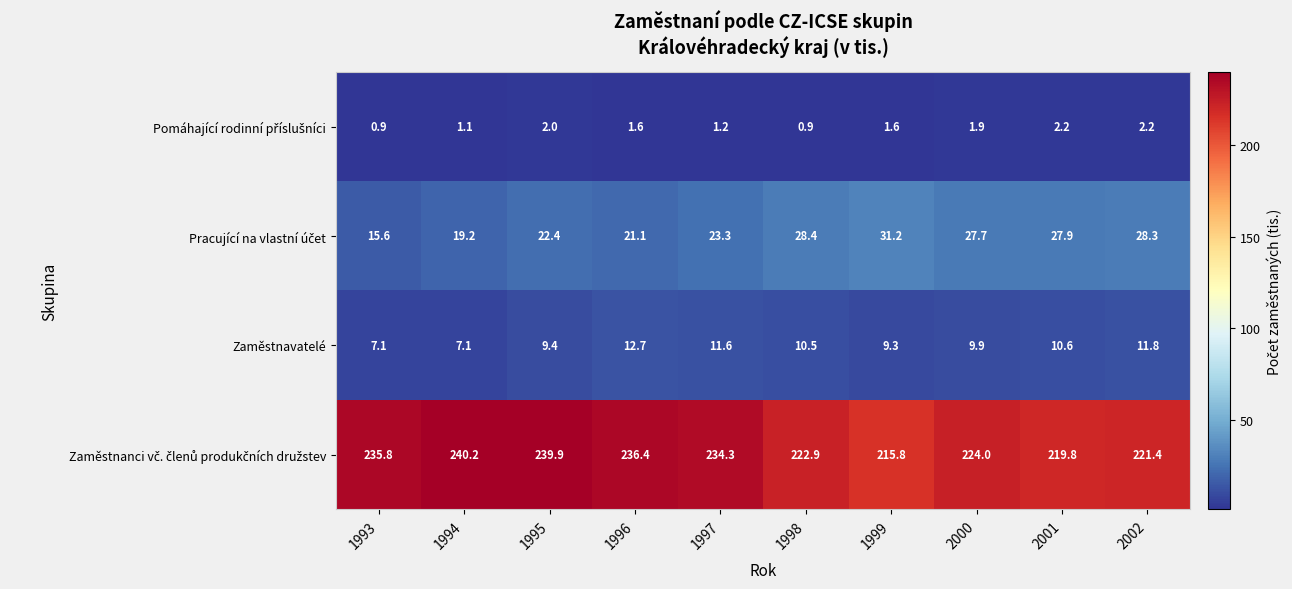

What is the difference between the maximum and minimum values in the Zaměstnavatelé series?

5.6